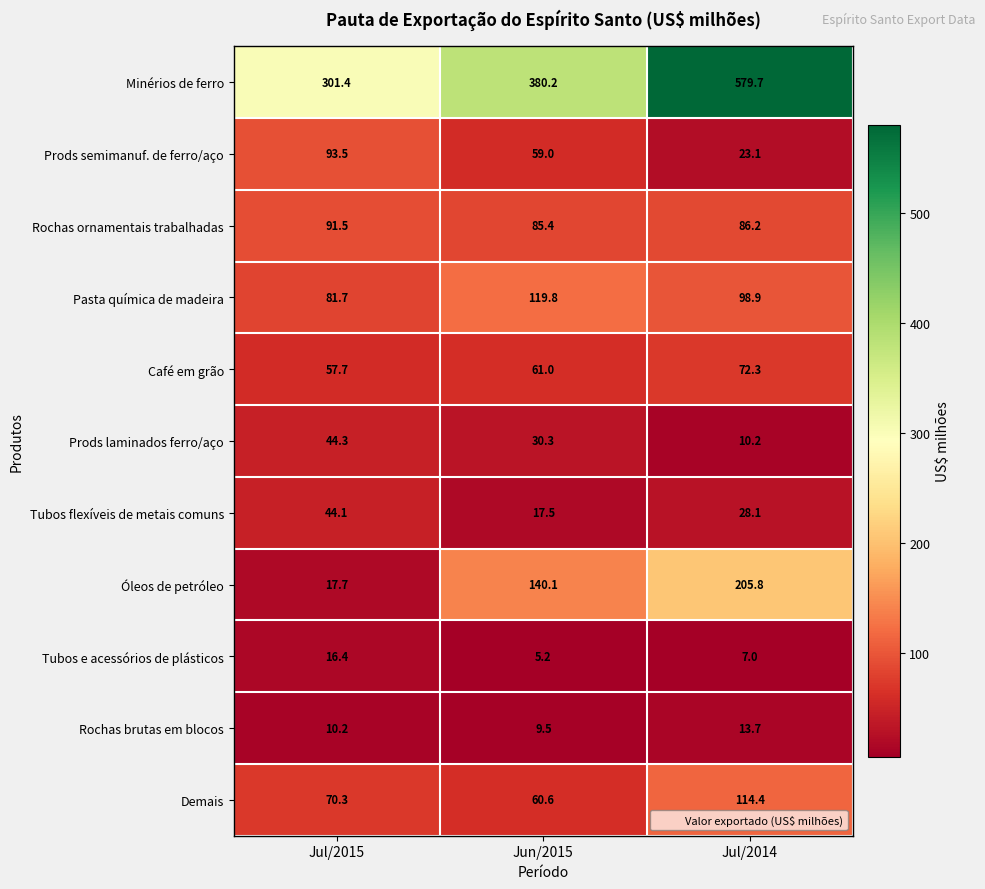

Between Jul/2015 and Jun/2015, which series saw the biggest shift?

Óleos de petróleo